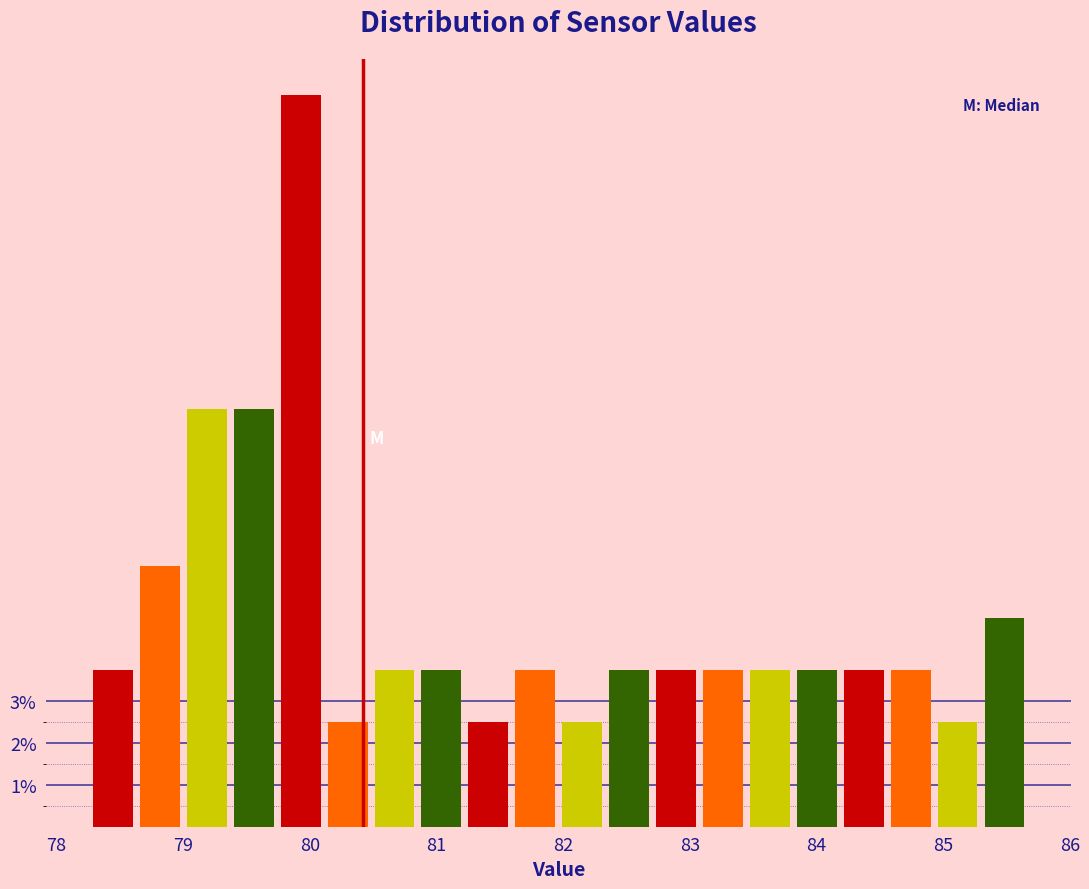

Around what value on the x-axis is the tallest bar? Give the approximate position of its centre, as read against the axis.

79.9